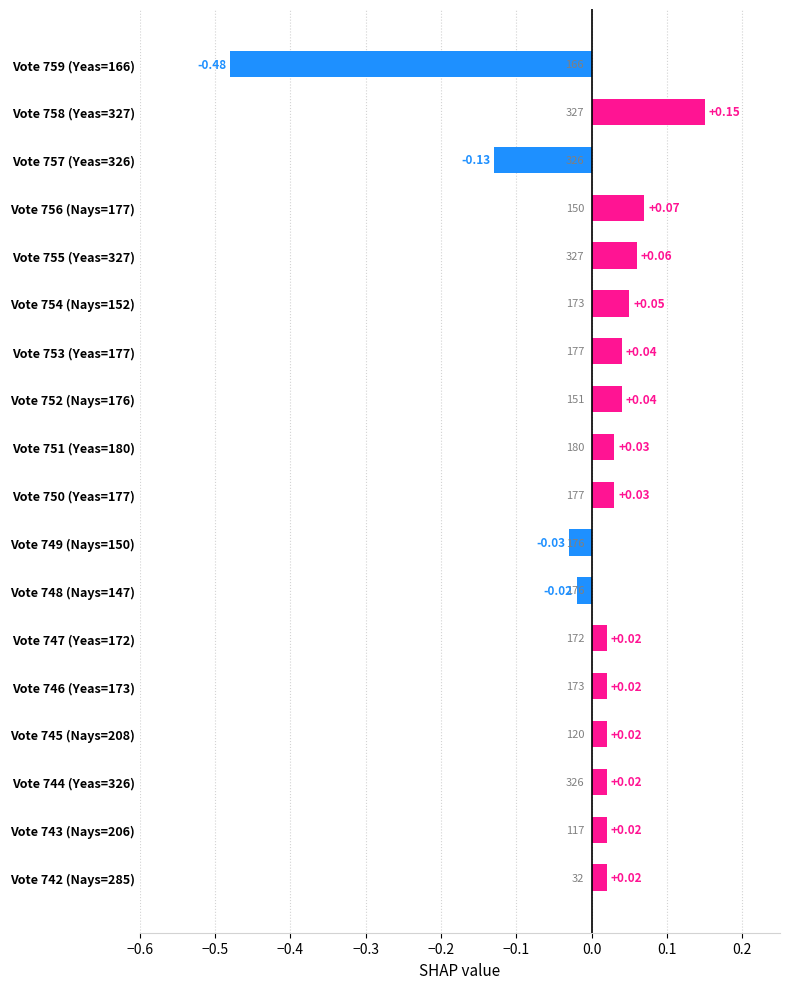

Does the chart contain any negative values?

Yes